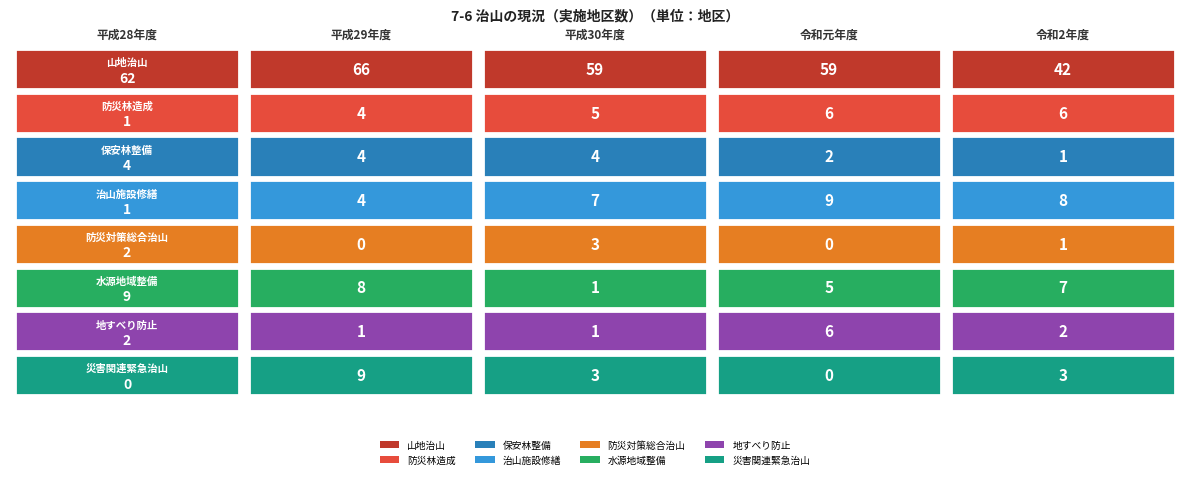

What is the difference between the maximum and minimum values in the 防災対策総合治山 series?

3